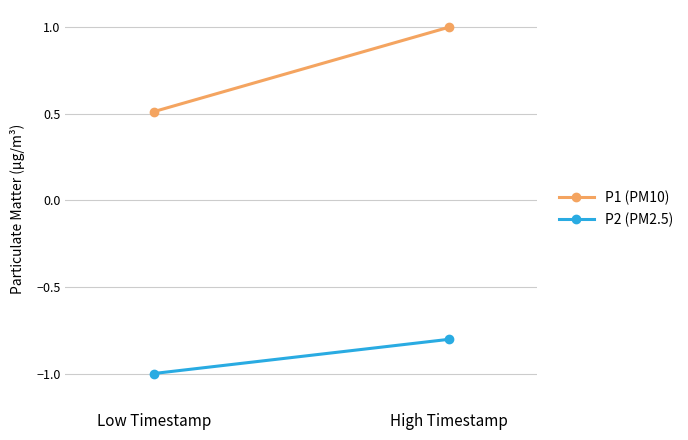

Rank the series at Low Timestamp from lowest to highest value.

P2 (PM2.5), P1 (PM10)